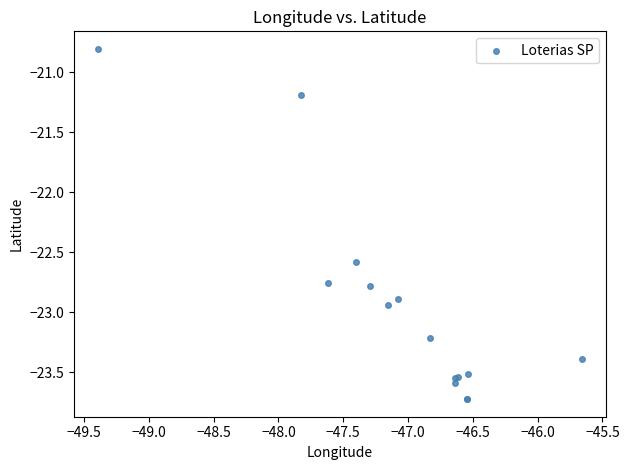

What Y value in the scatter plot is closest to -22?

-22.6